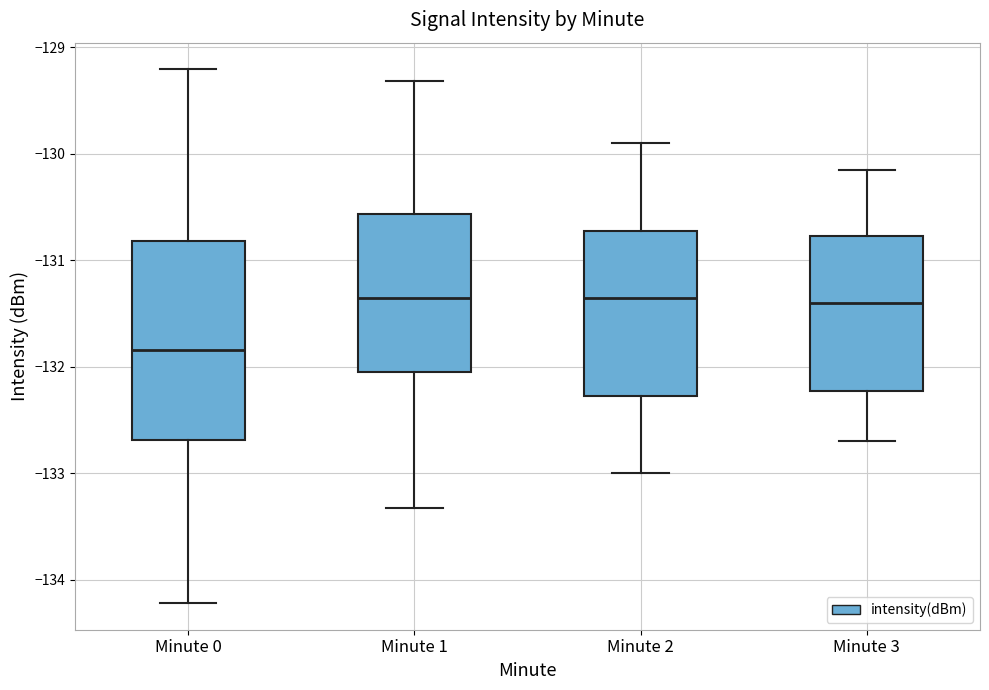

Where is the upper edge of the box for Minute 0 on the y-axis? The values are not printed on the chart, so give them approximately, as read against the axis.

-130.8